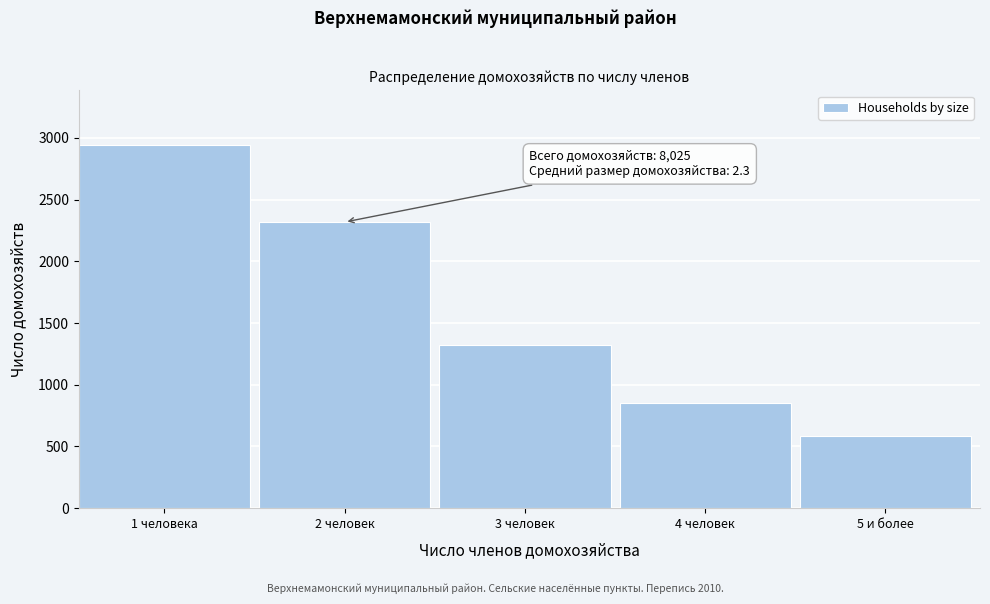

Reading left to right, extract all data points from this chart.

2944	2318	1324	853	586